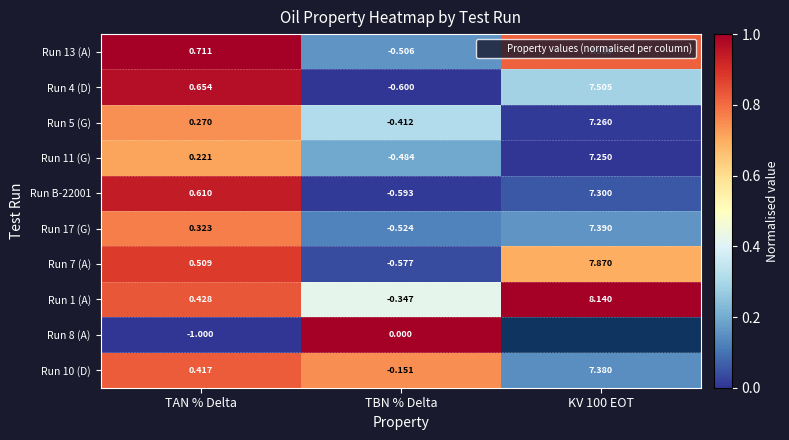

Where is Run 4 (D) nearest to the value 3?

TAN % Delta